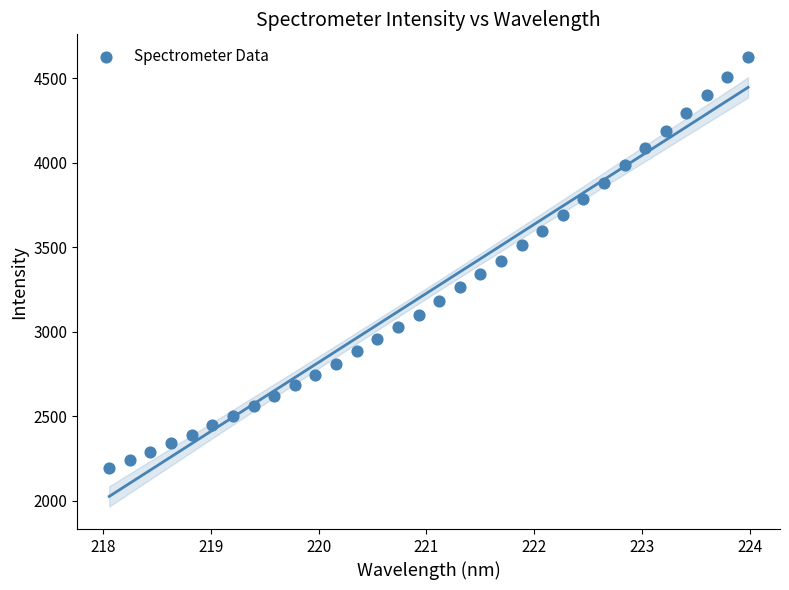

What is the range of X values (max minus min)?

5.9